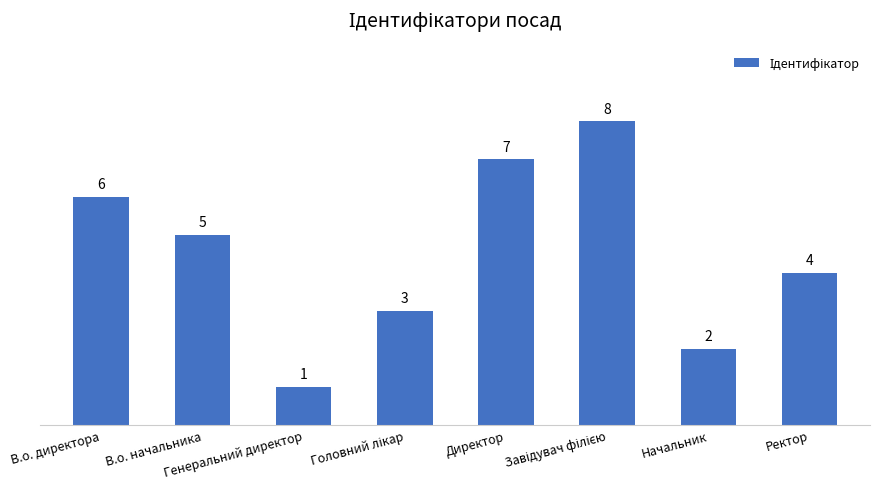

What is the value of the 1st bar from the left?

6